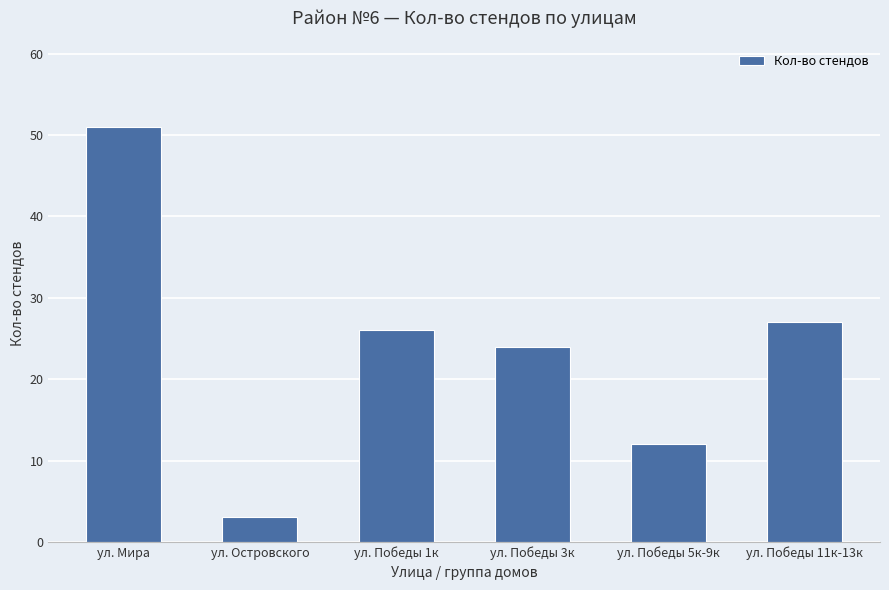

What is the value of the 4th bar from the left?

24